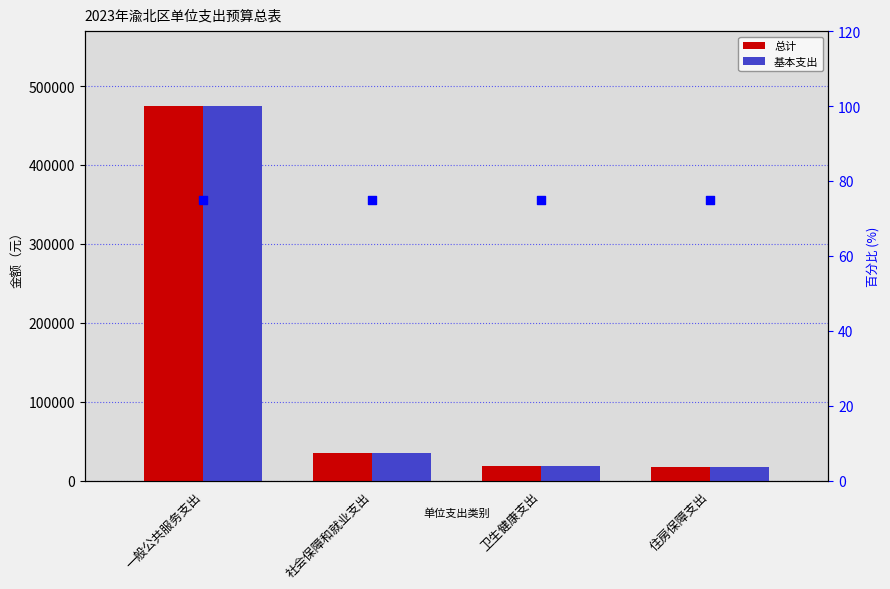

At how many categories does at least one series exceed 360035?

1